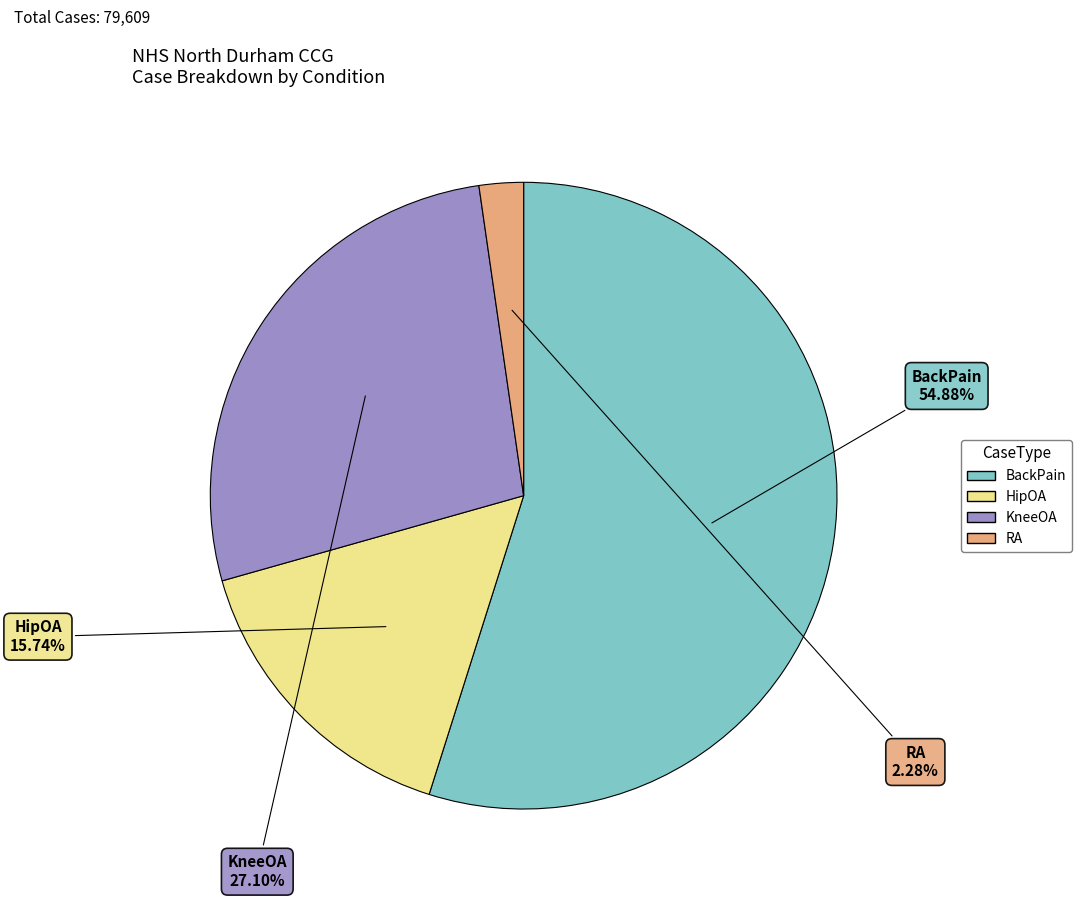

Combined, do BackPain and HipOA account for over 50%?

Yes